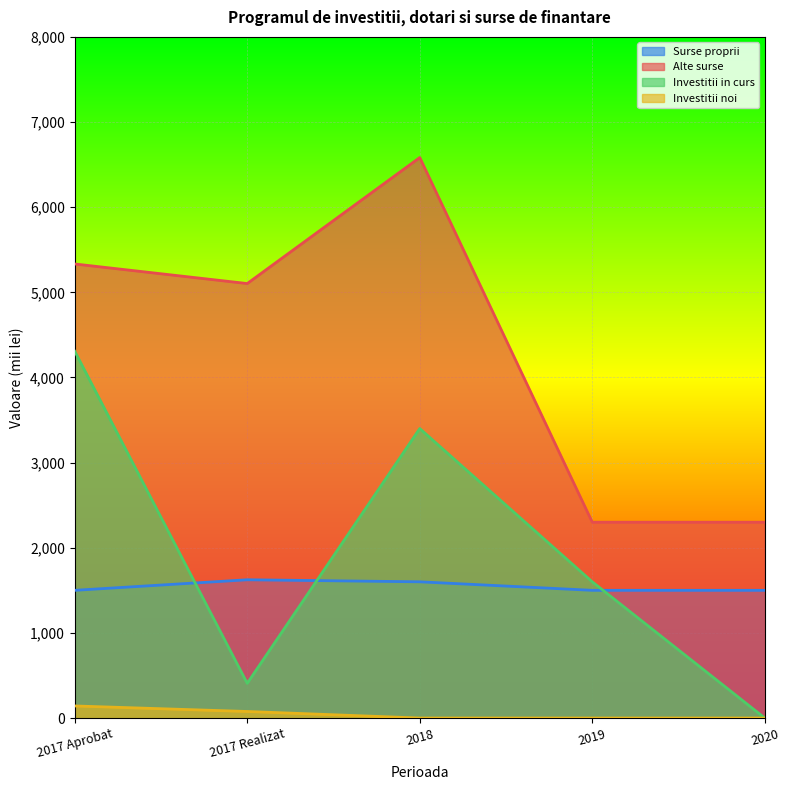

What is the lowest value of the Surse proprii series?

1500